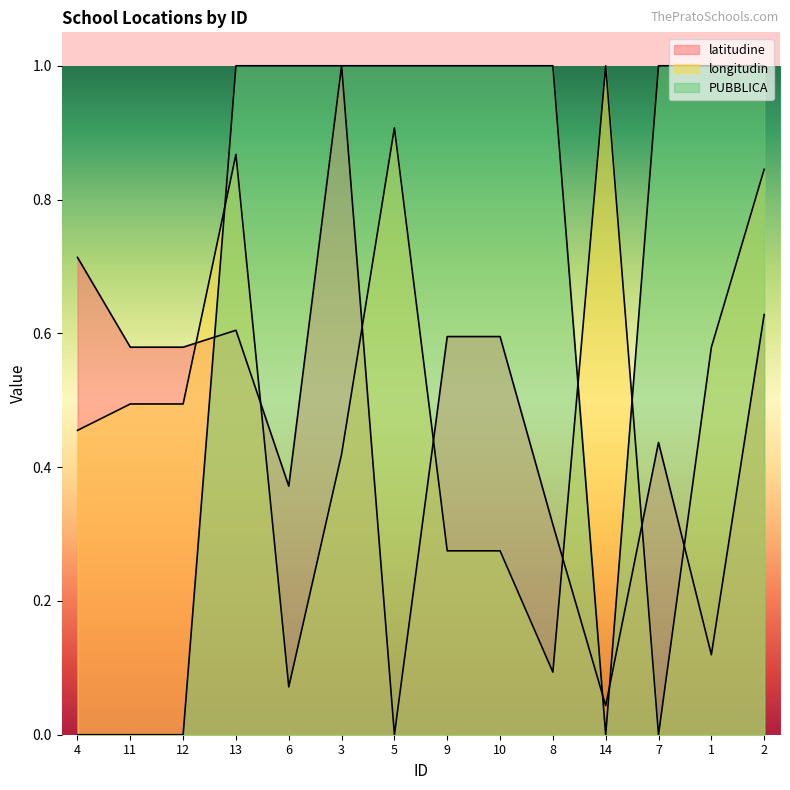

Is it true that latitudine equals -0.5 at 5?

False